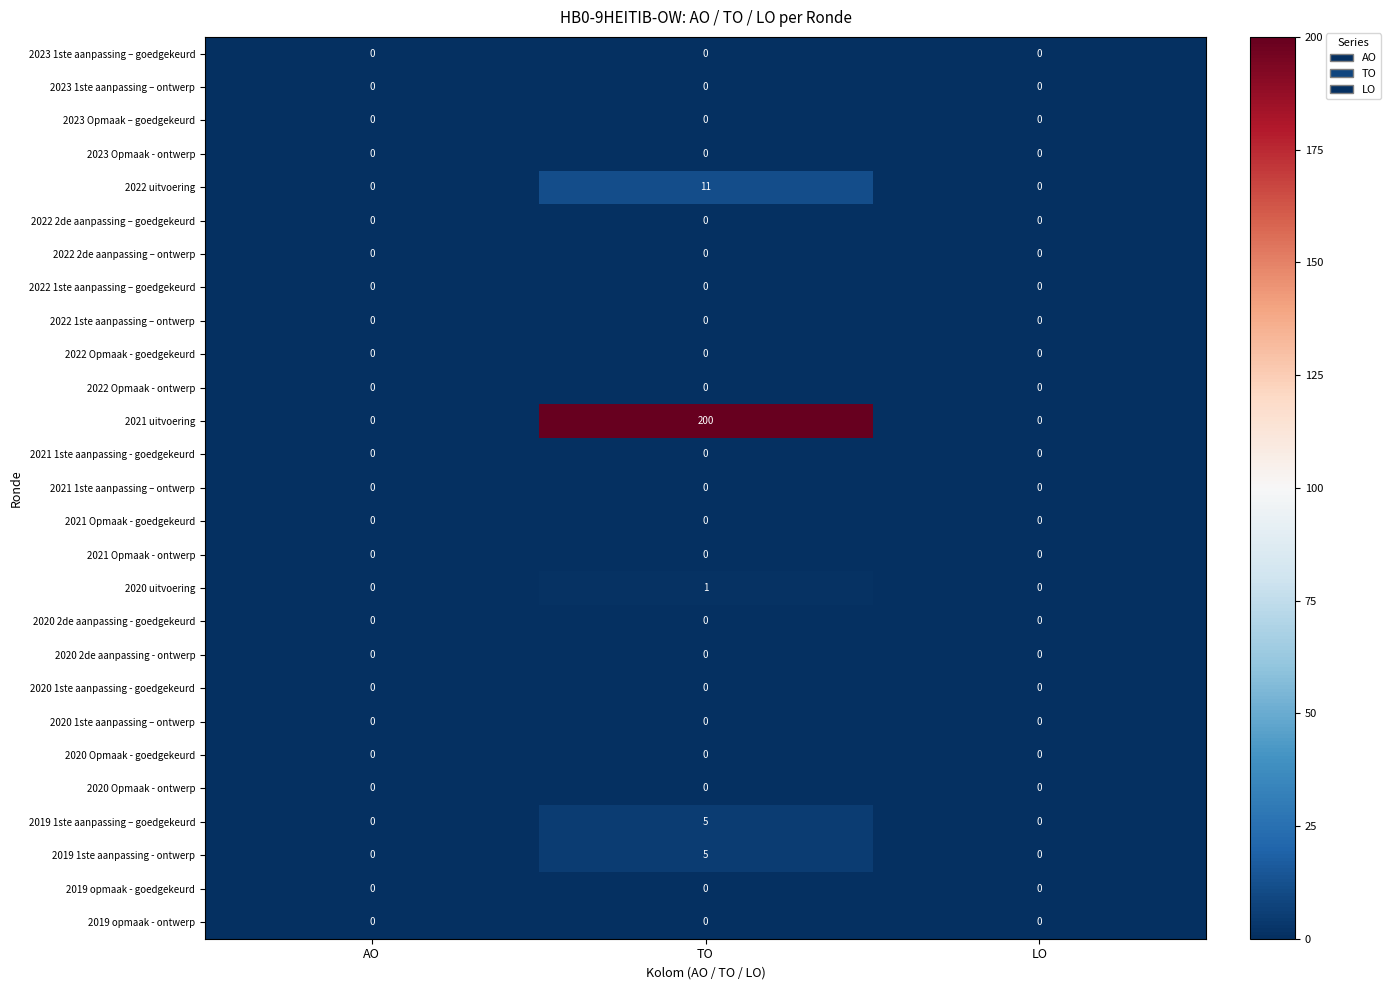

Which series has the largest total across all categories?

2021 uitvoering